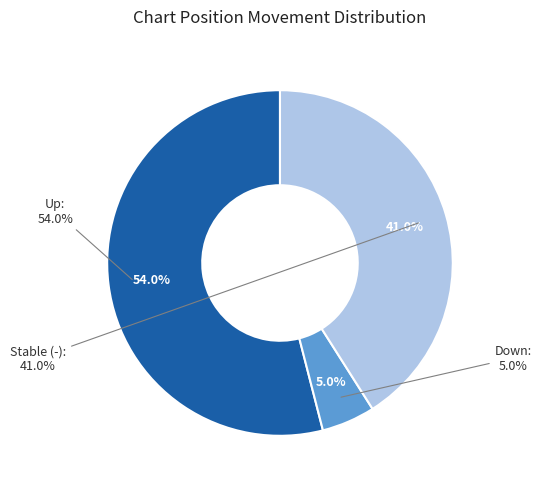

Does any single category account for the majority?

Yes